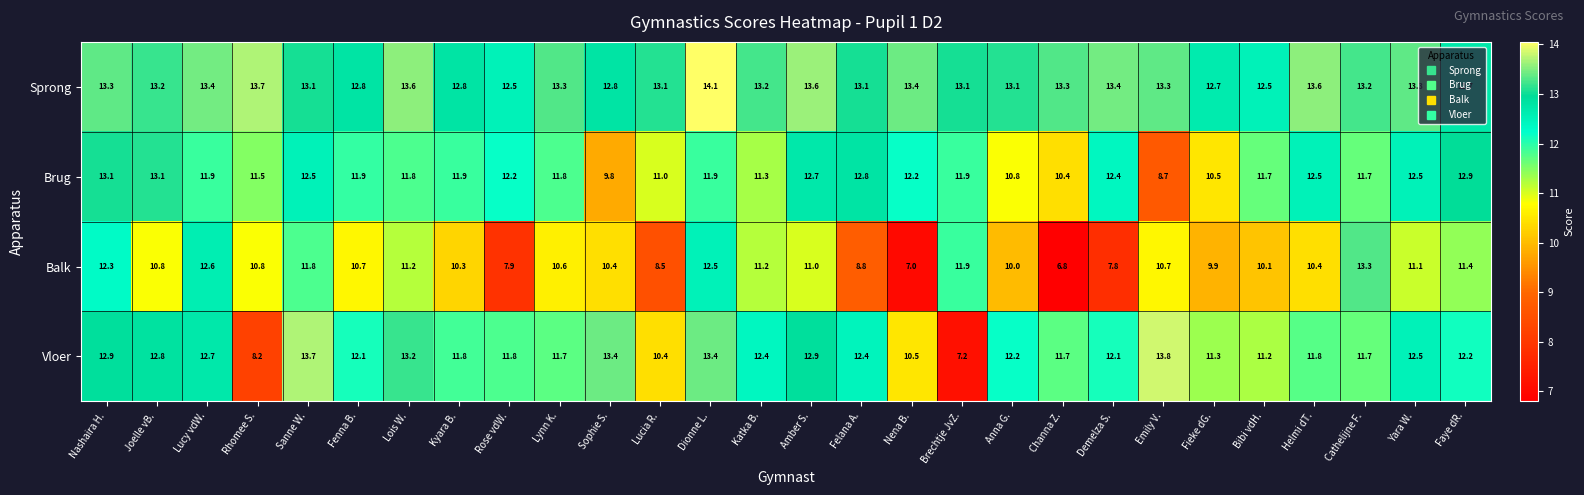

List the series in order of their peak value, highest first.

Sprong, Vloer, Balk, Brug